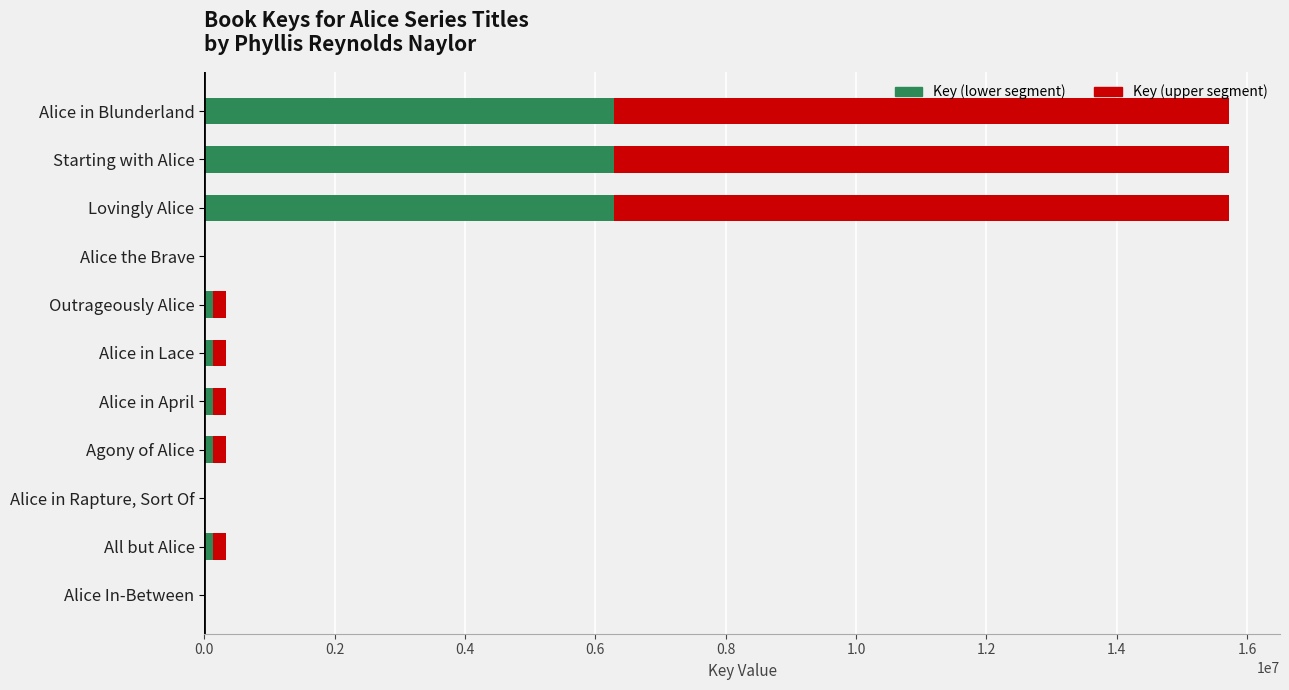

How many categories are shown in the chart?

11